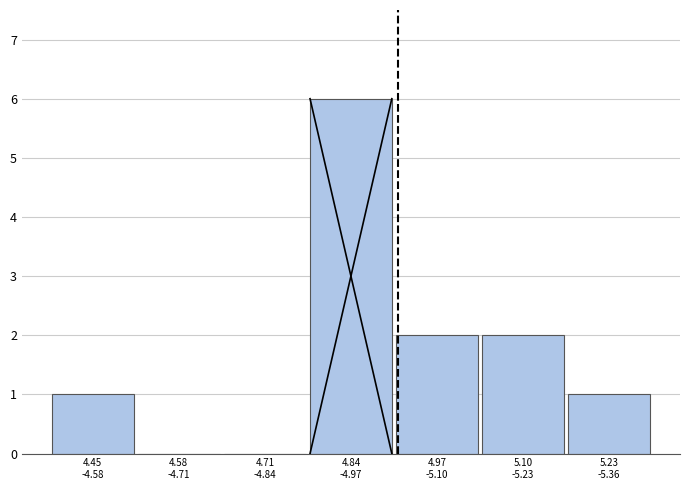

What is the sum of all values?

12